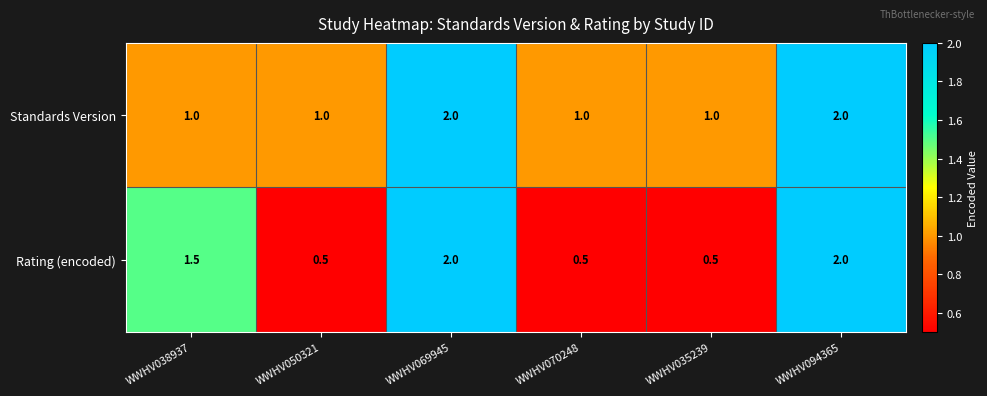

Is it true that Rating (encoded) equals 0.8 at WWHV035239?

False